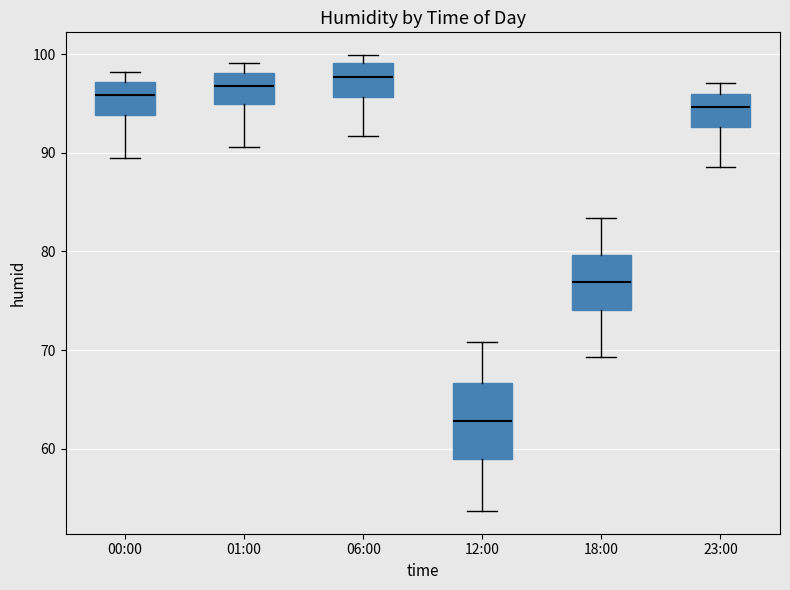

Comparing the boxes themselves (not the whiskers), which one is the tallest?

12:00